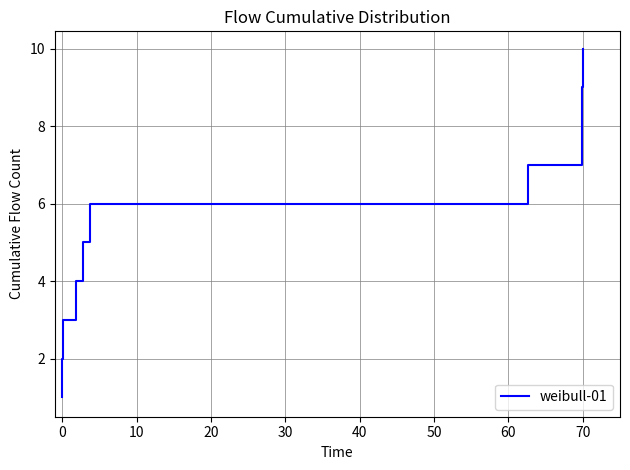

Count the values in the range 3 to 8.

6